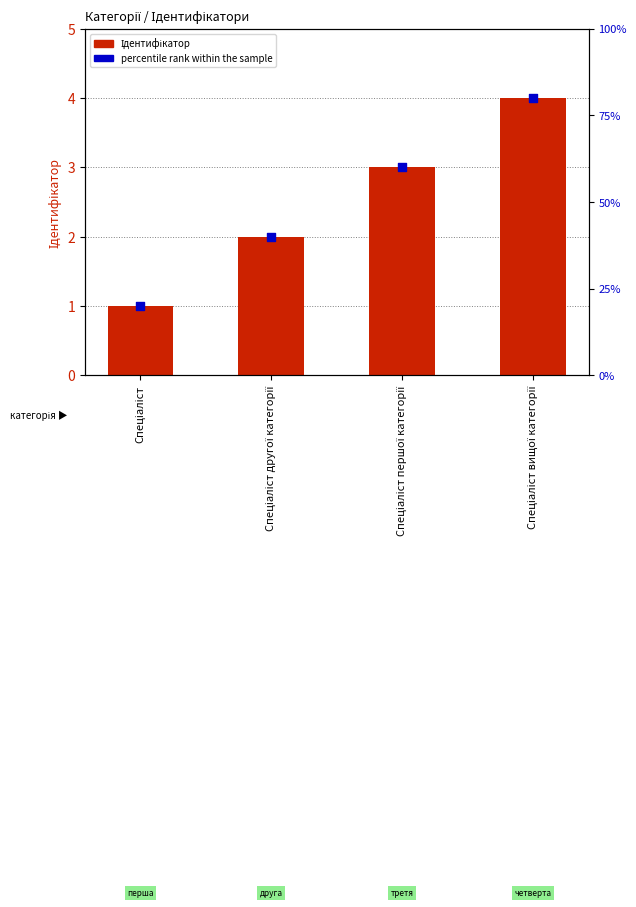

Which series has the widest spread of Y values?

percentile rank within the sample